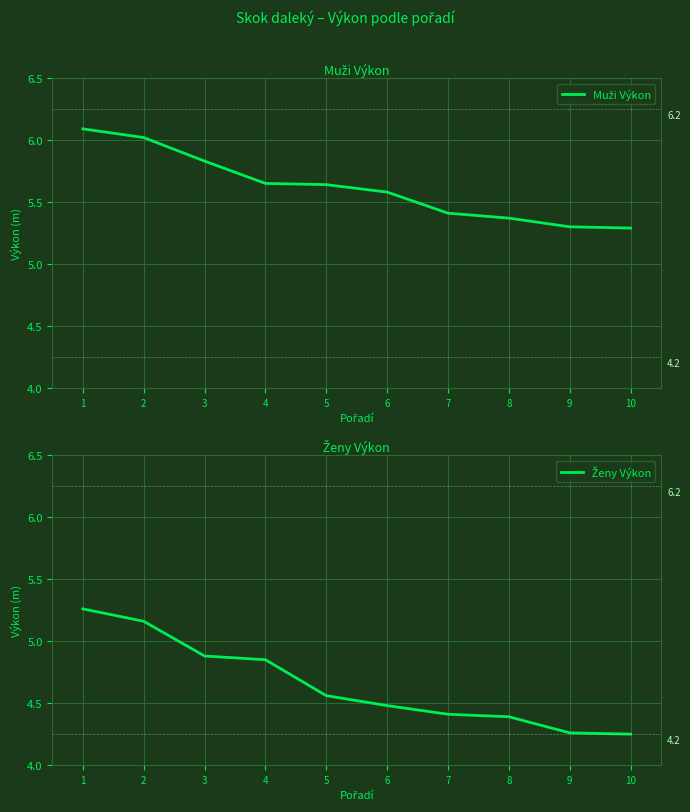

What is the lowest value of the Ženy Výkon series?

4.2